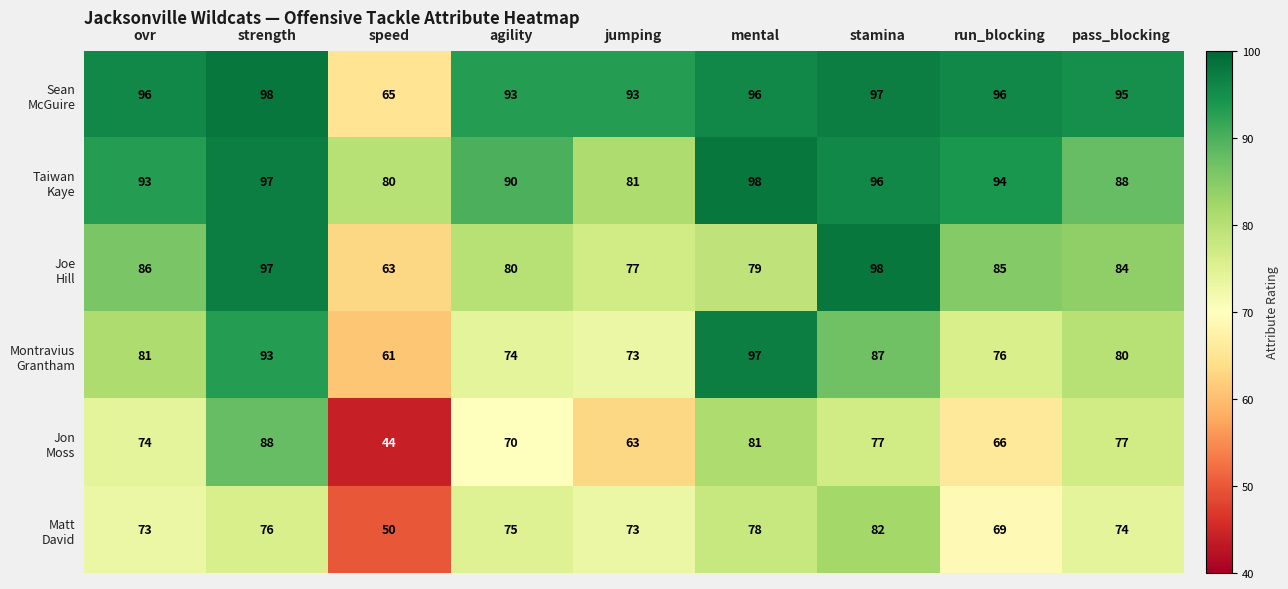

Count the number of categories in the chart.

9